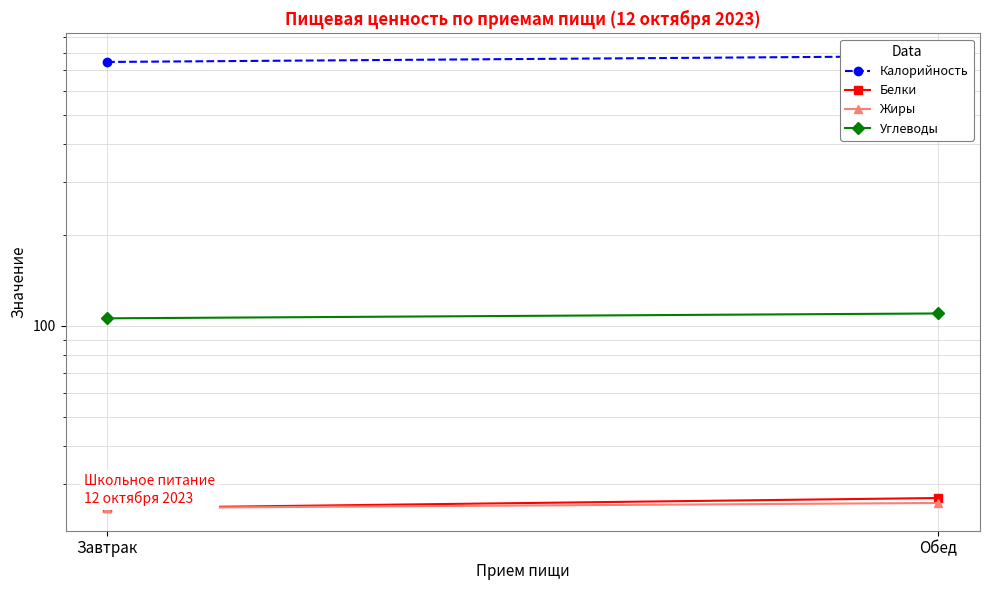

Reading left to right, what are all the values shown in this chart?

Калорийность: Завтрак=746	Обед=780
Белки: Завтрак=25	Обед=27
Жиры: Завтрак=25	Обед=26
Углеводы: Завтрак=106	Обед=110